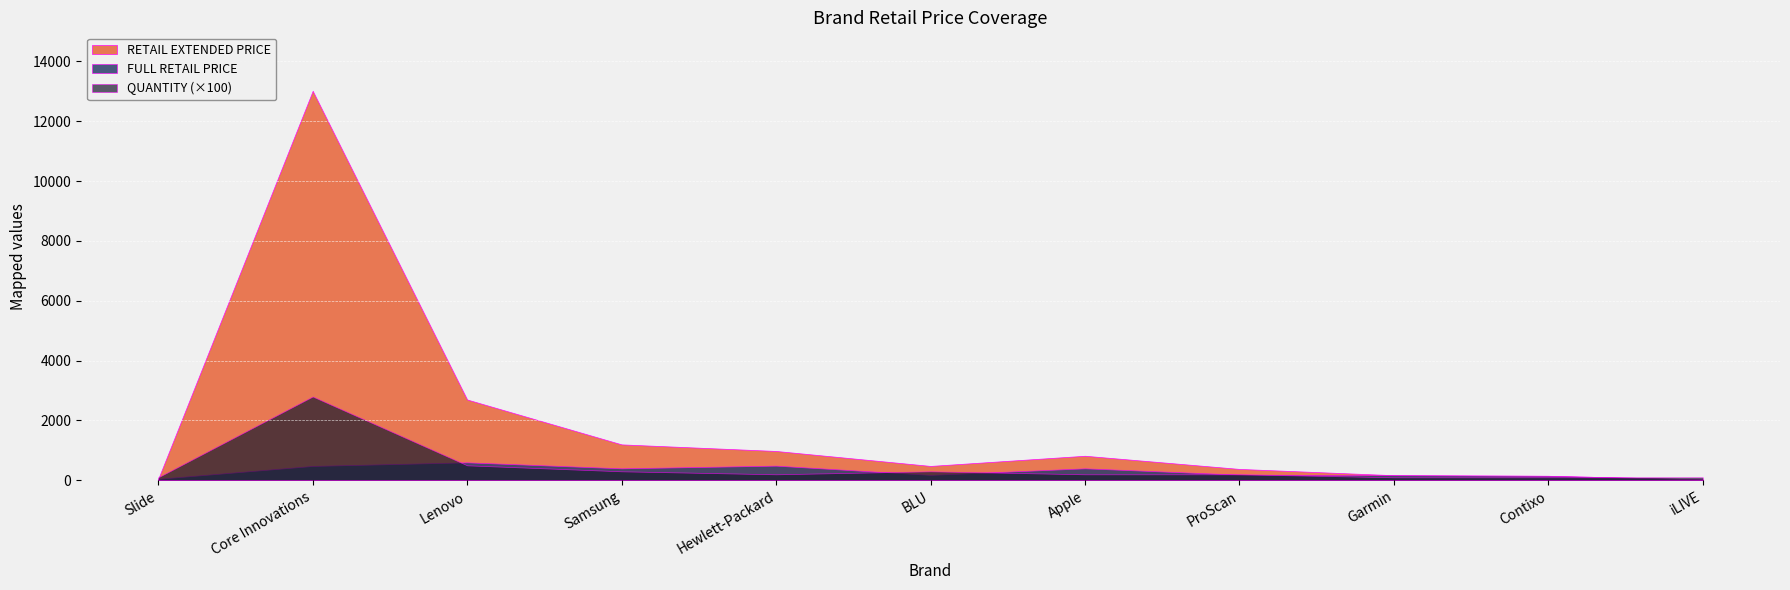

True or false: QUANTITY has a value of 0.6 at ProScan.

False